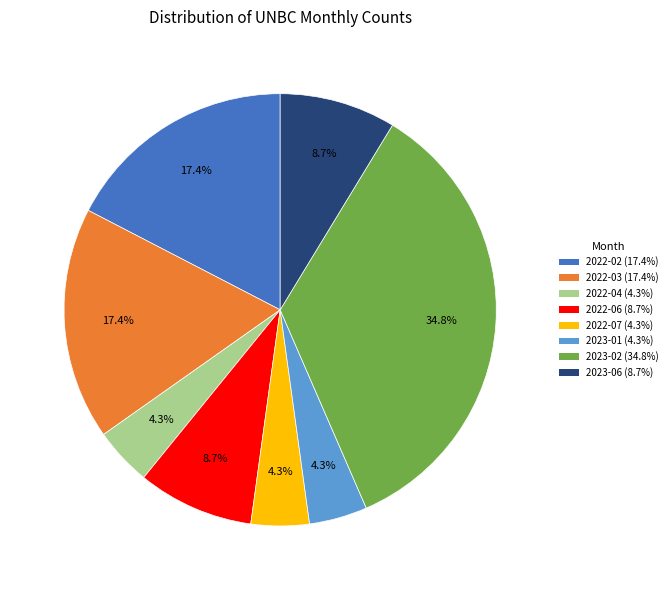

Is there a majority slice in this chart?

No